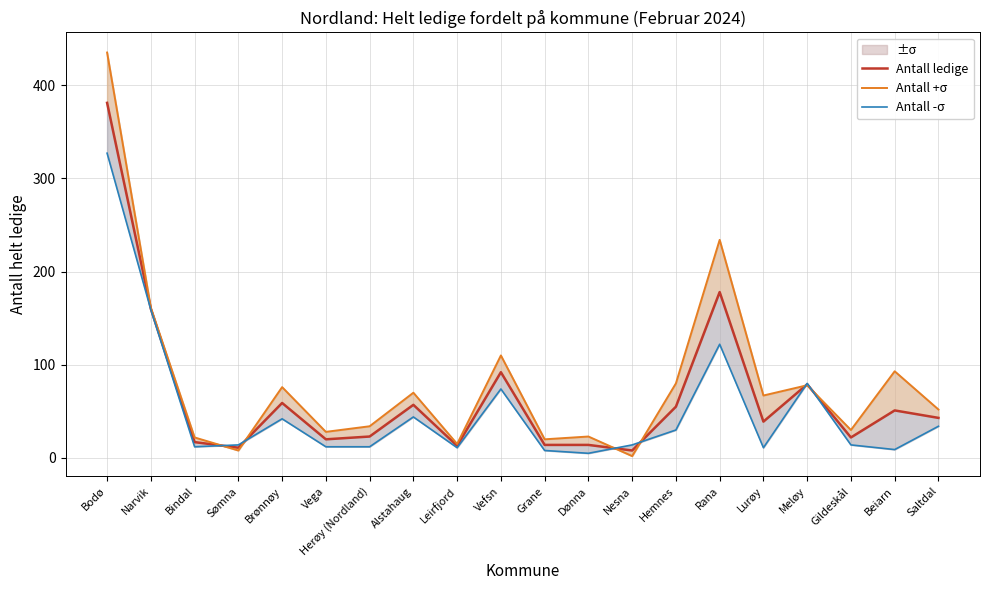

What is the label of the 8th point from the right?

Nesna